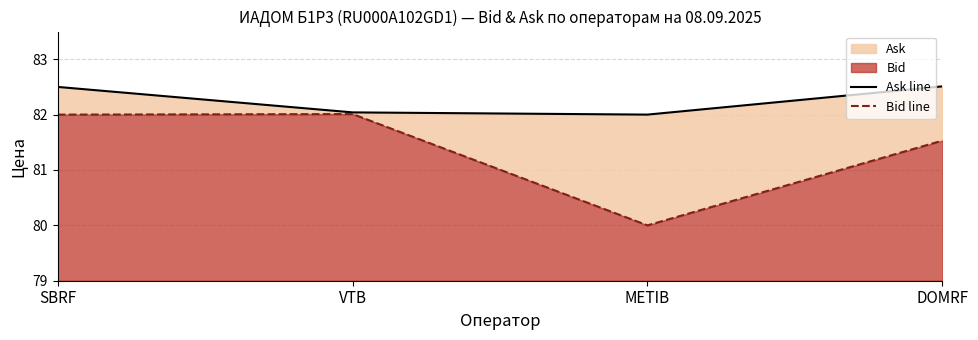

What is the spread (max minus min) of values at SBRF?

0.5